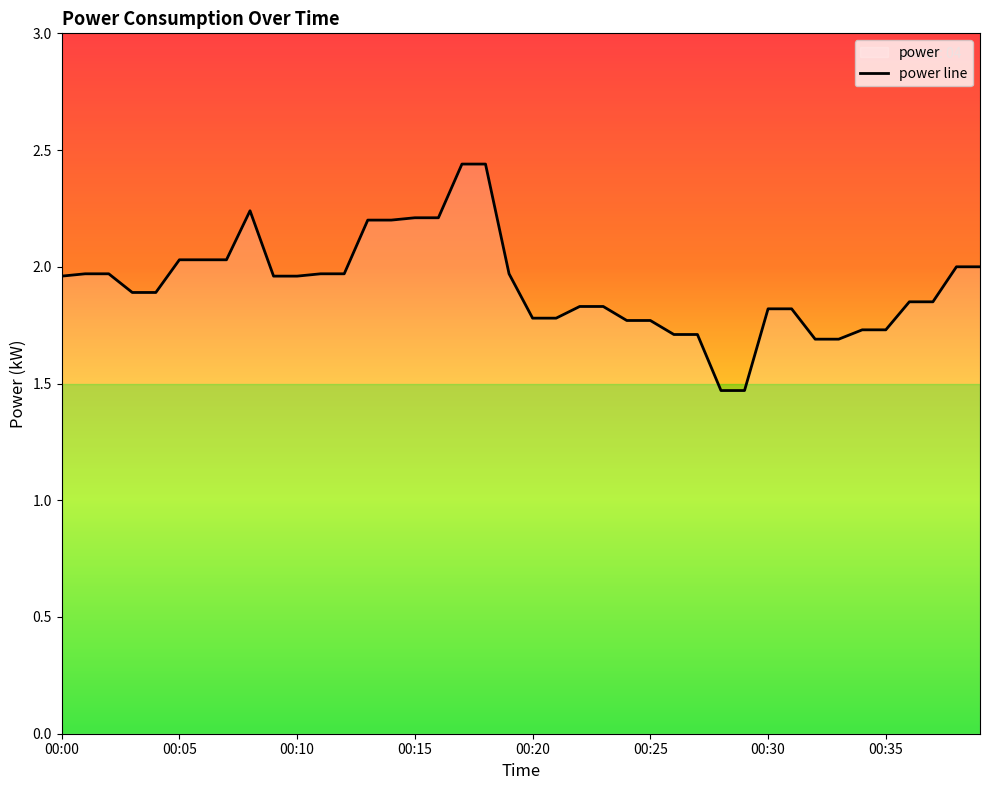

What is the average value?

1.9